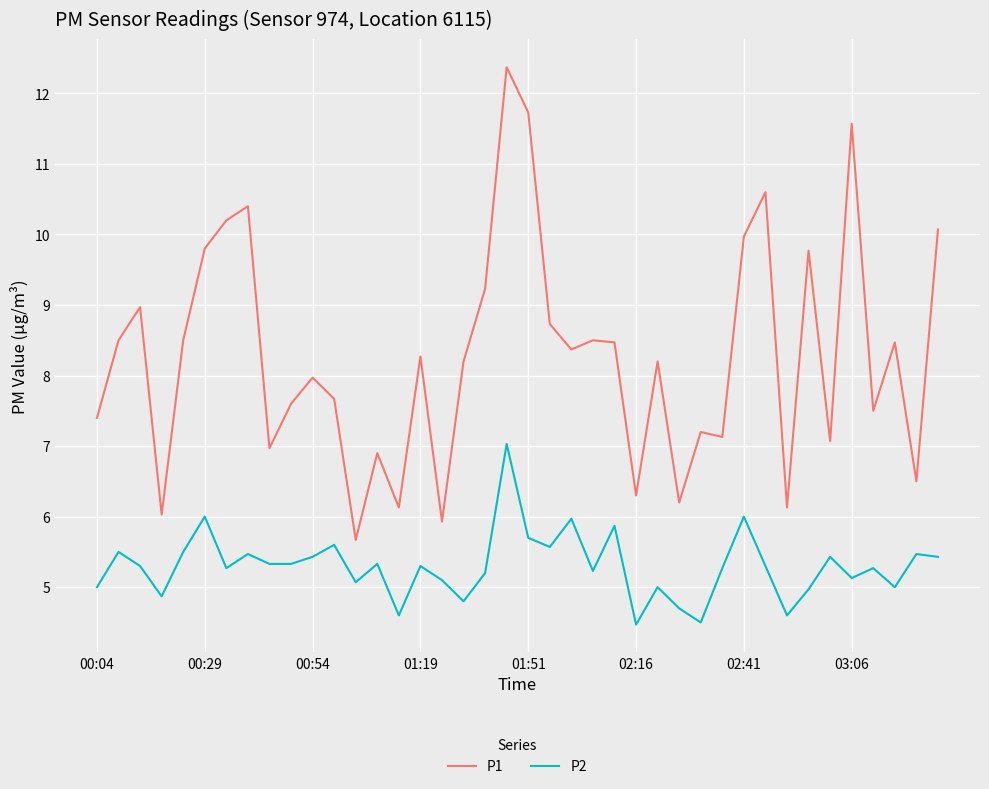

Which series has the largest total across all categories?

P1